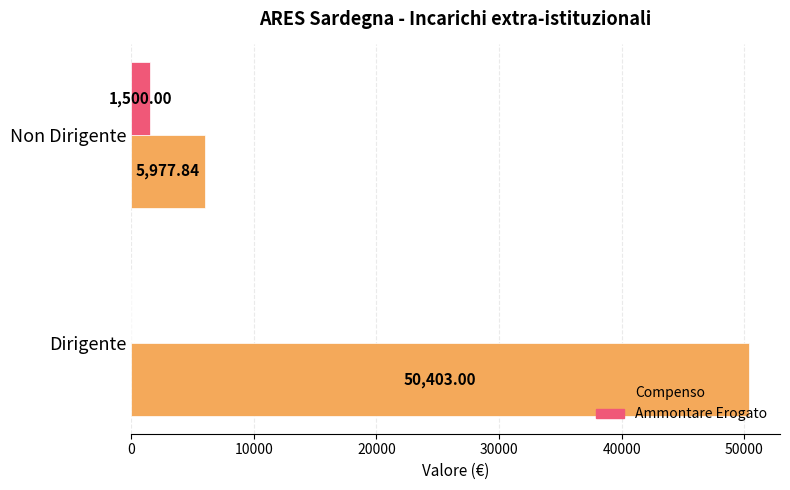

Is the value of Compenso at Dirigente greater than the value of Ammontare Erogato at Dirigente?

Yes